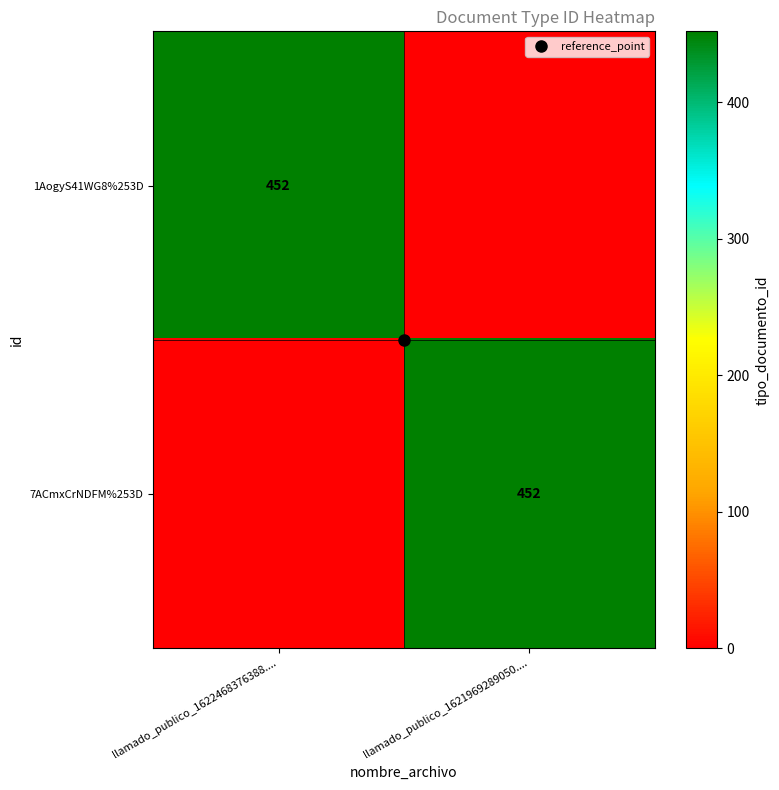

Which series has the largest total across all categories?

1AogyS41WG8%253D